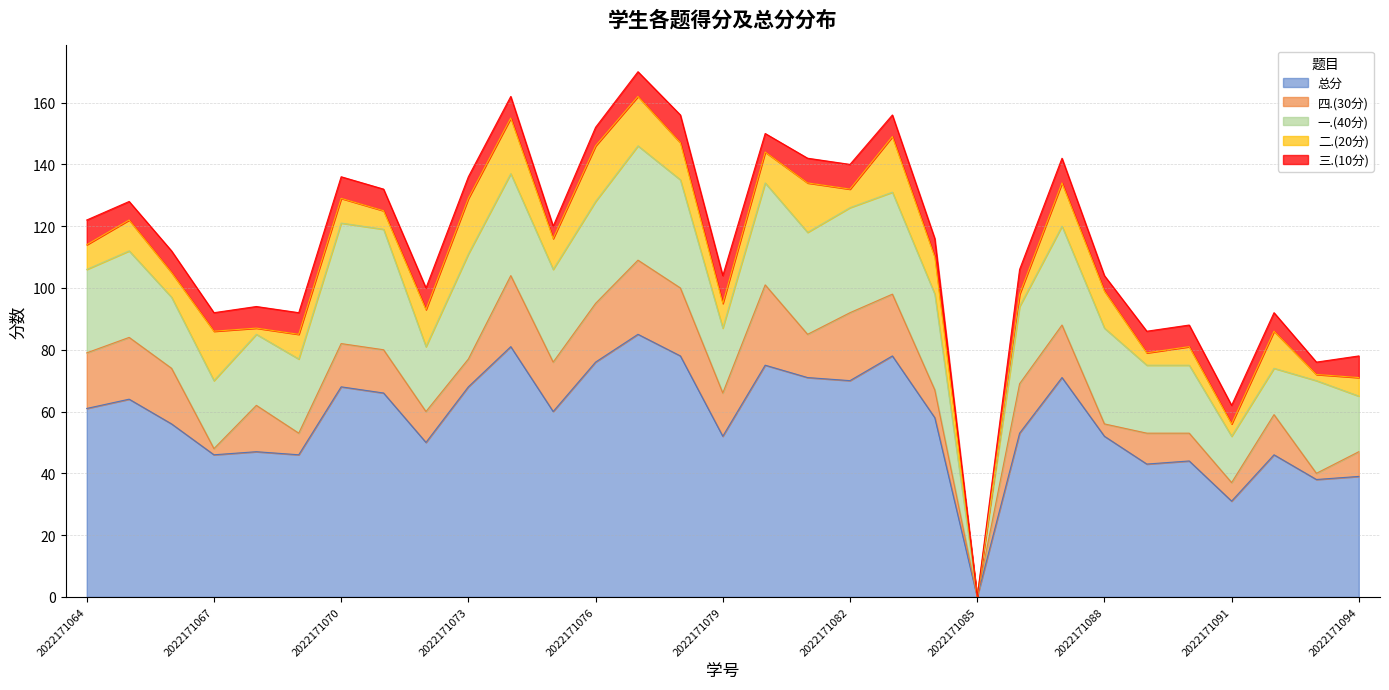

What is the difference between the maximum and minimum values in the 四.(30分) series?

26